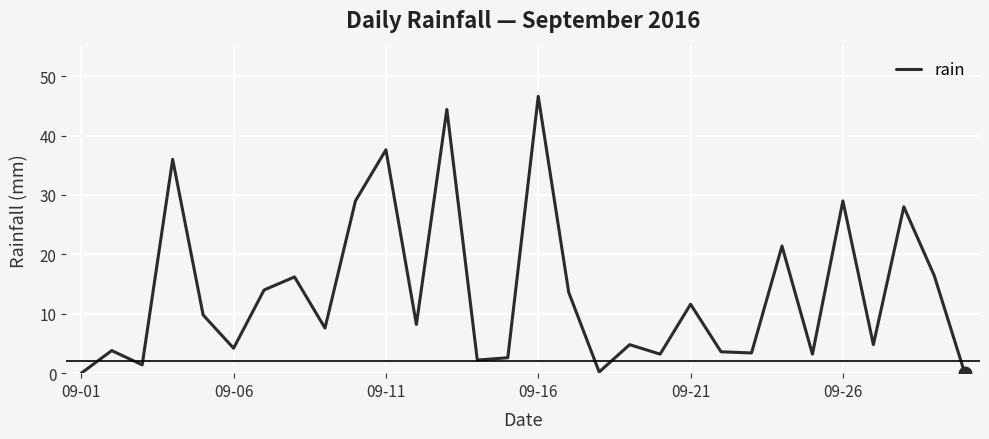

What is the difference between the maximum and minimum values?

46.6